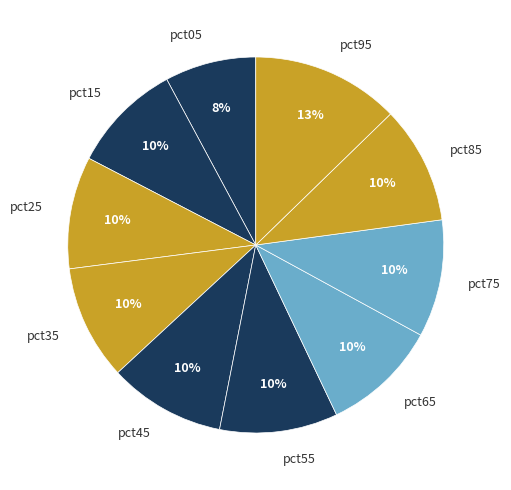

What is the smallest slice in the pie chart?

pct05